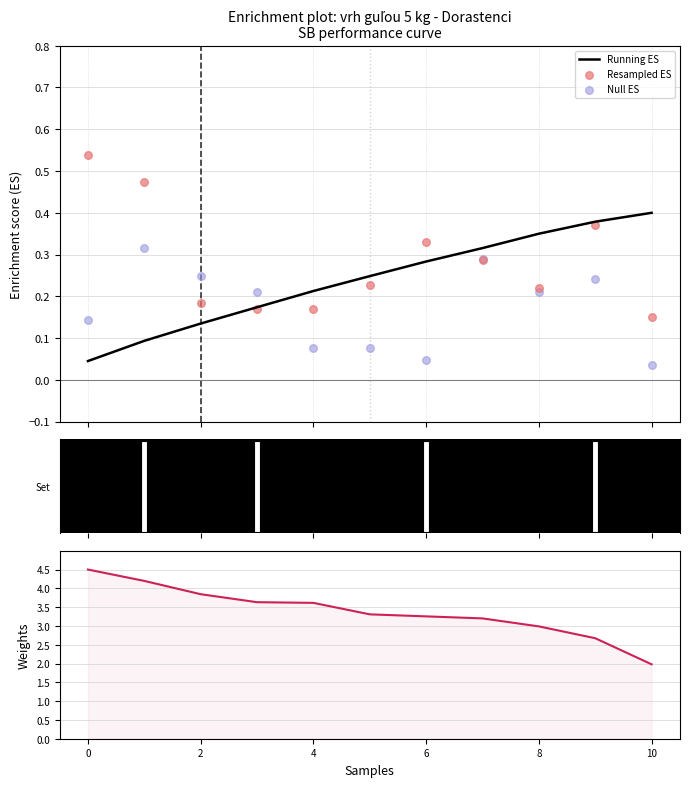

Is the value of Resampled ES at 6 greater than the value of SB weights at 4?

No